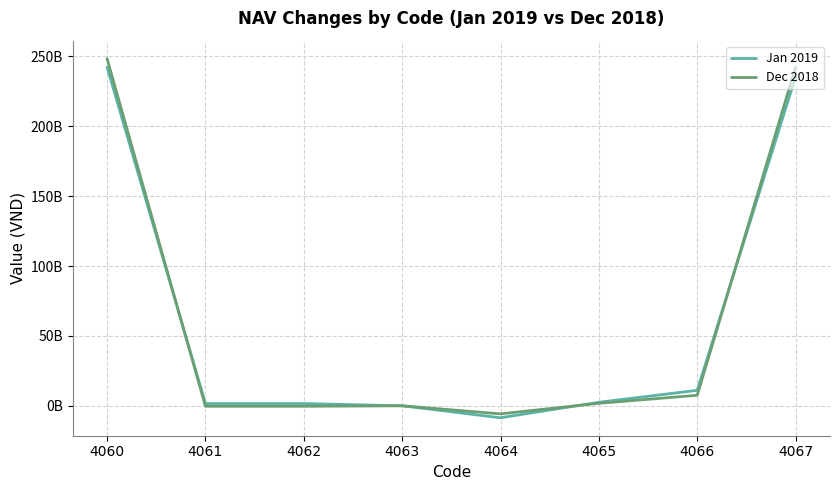

How many interior local valleys does the Dec 2018 series have?

1